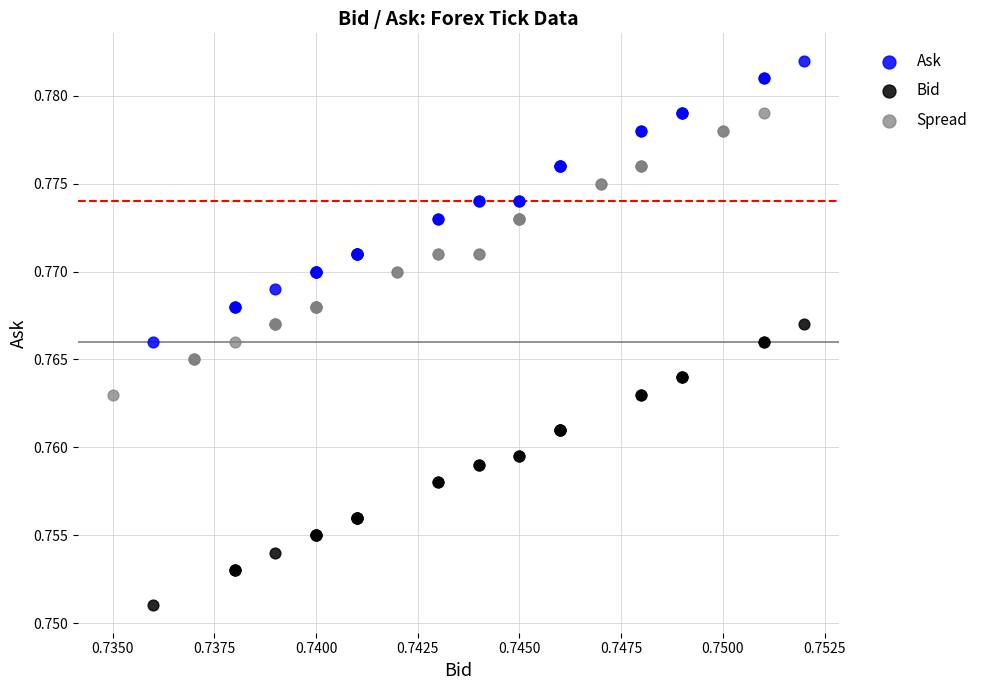

Which series contains the lowest Y value?

Bid